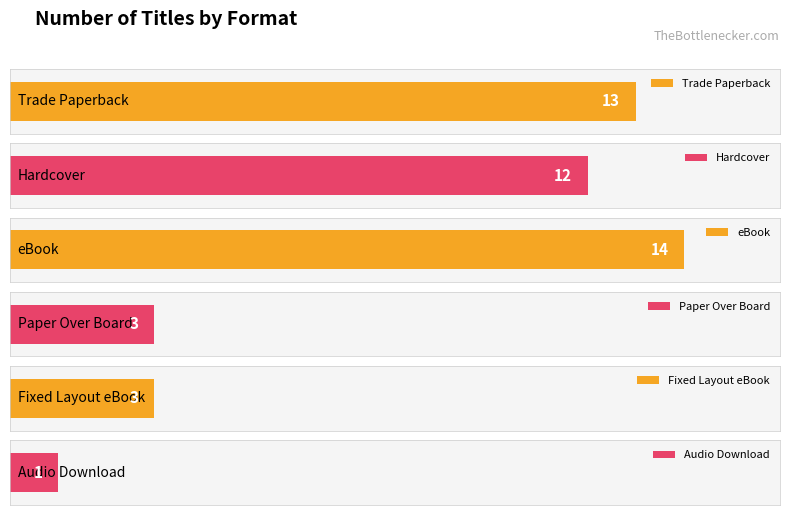

What position from the right is Audio Download?

1